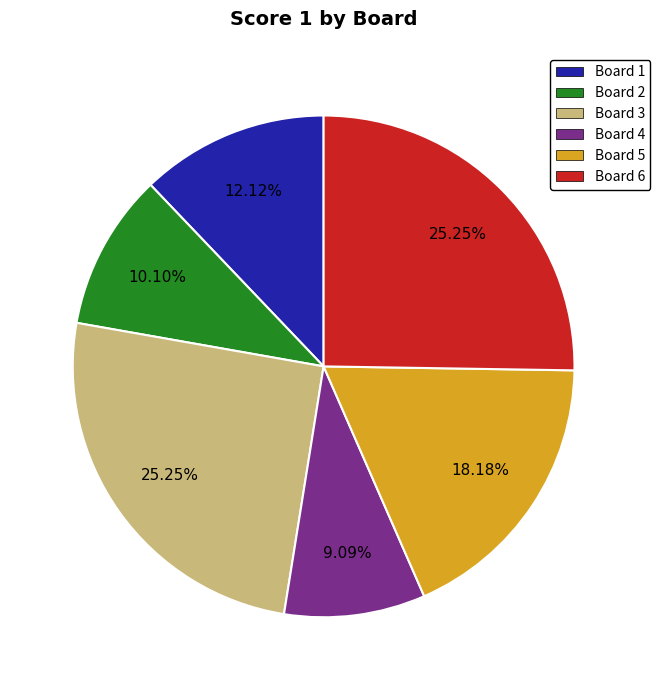

Combined, what portion of the pie is Board 3 and Board 5?

43.4%